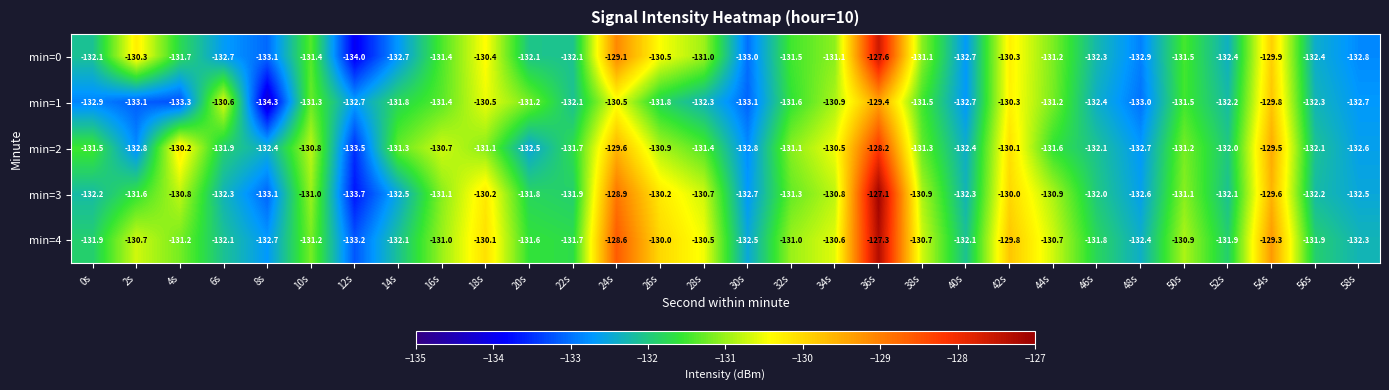

Is it true that min=2 equals -130.9 at 26s?

True